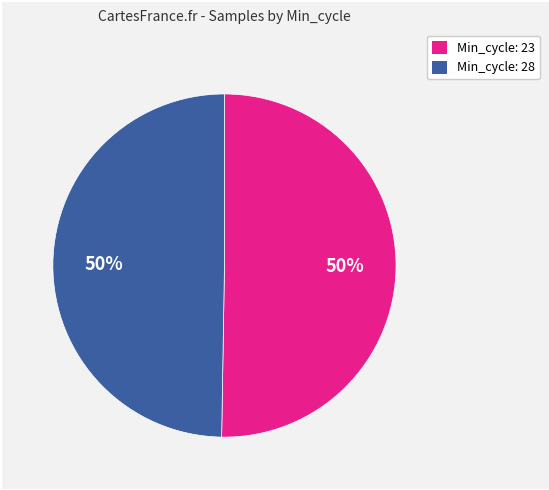

To the nearest percent, what is the average slice percentage?

50%